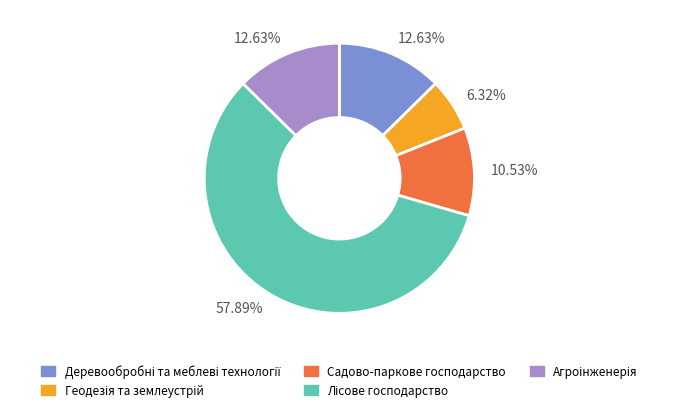

Is Садово-паркове господарство the majority of the pie?

No